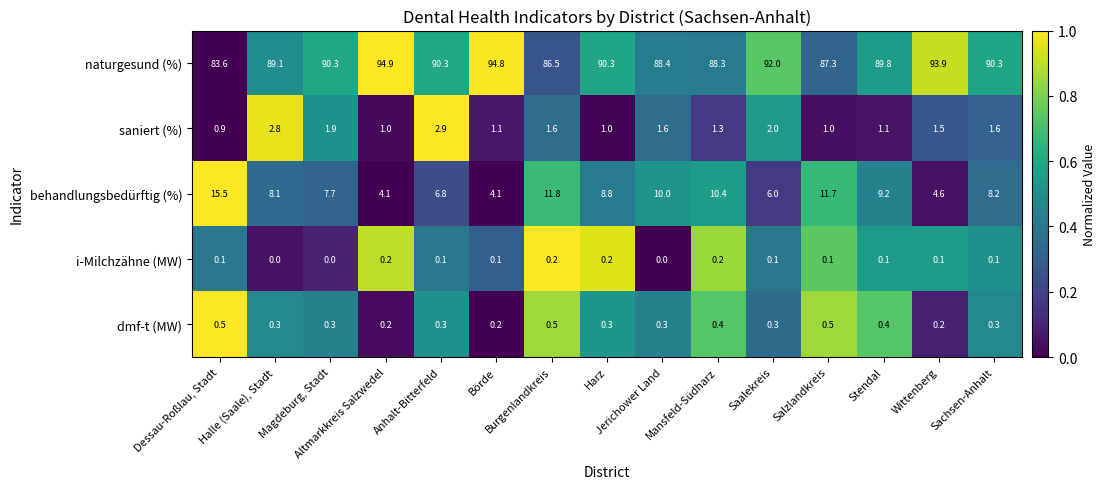

Count the i-Milchzähne (MW) values in the range 0 to 1.

15